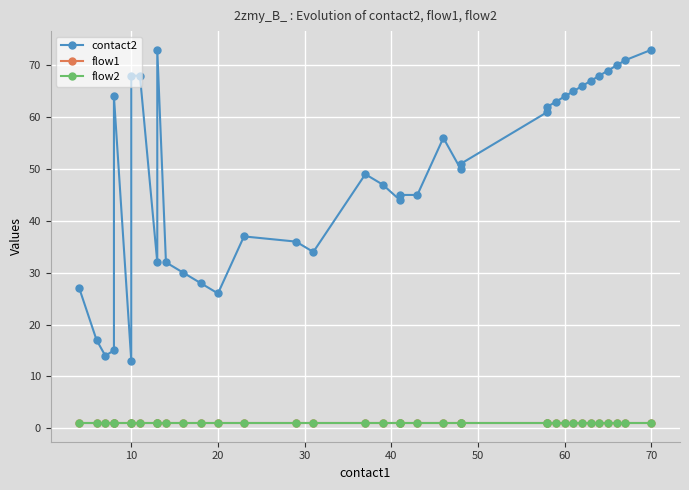

List the series in order of their peak value, lowest first.

flow1, flow2, contact2